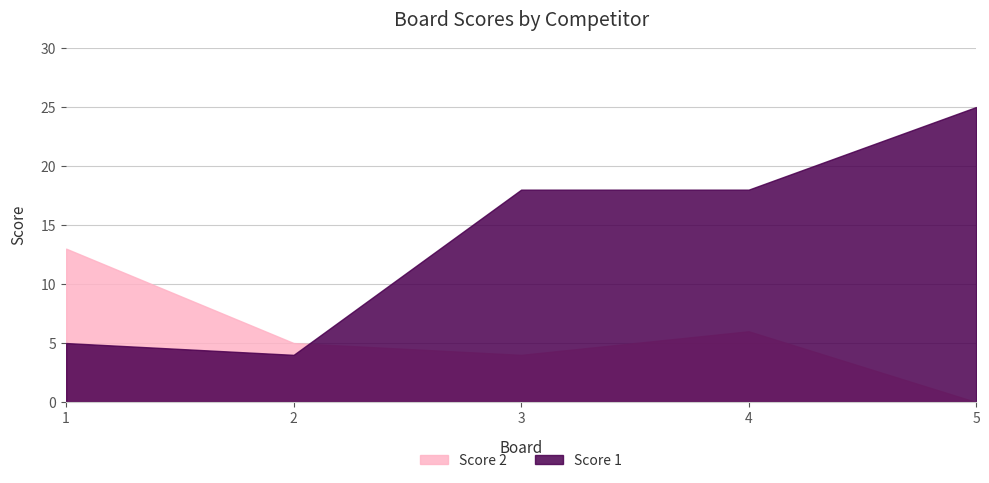

What is the difference between the highest and lowest values at 4?

12